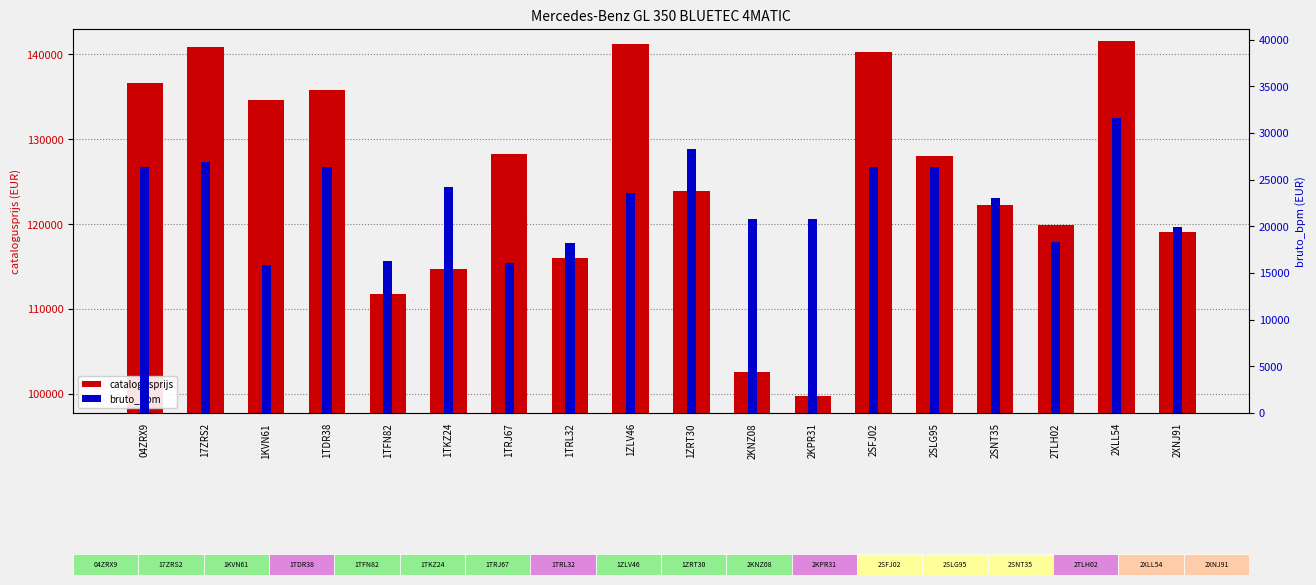

The catalogusprijs series shows 84466 at 2SNT35. True or false?

False